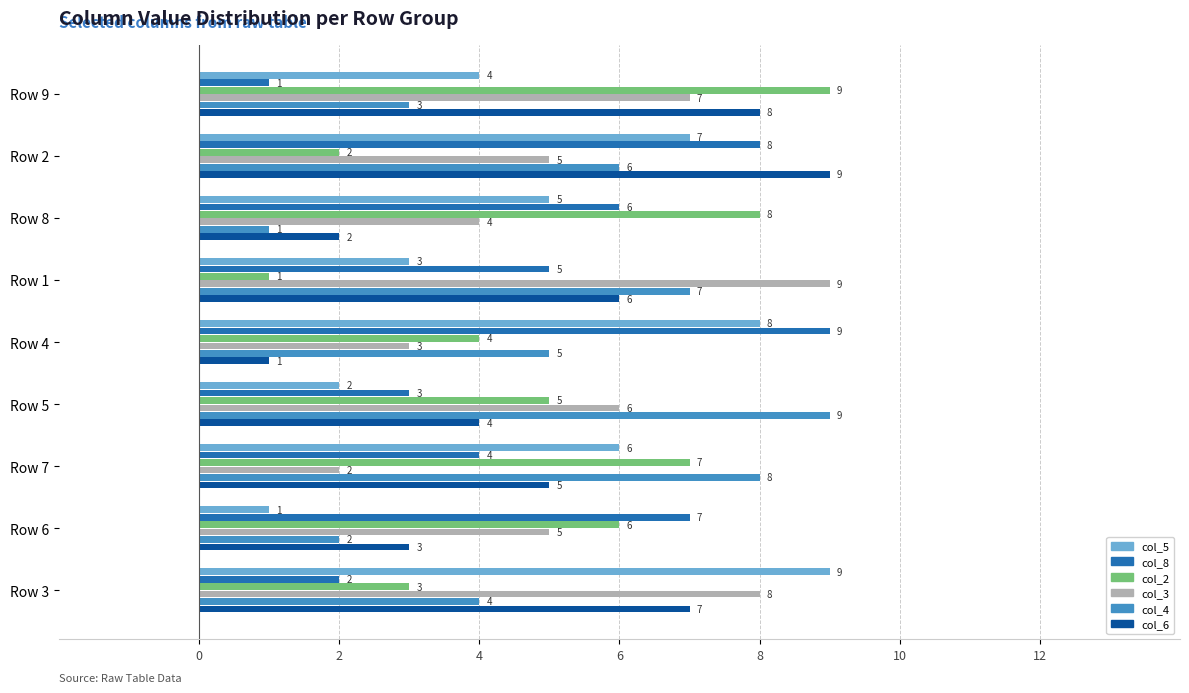

At which category is the sum across all series the highest?

Row 2